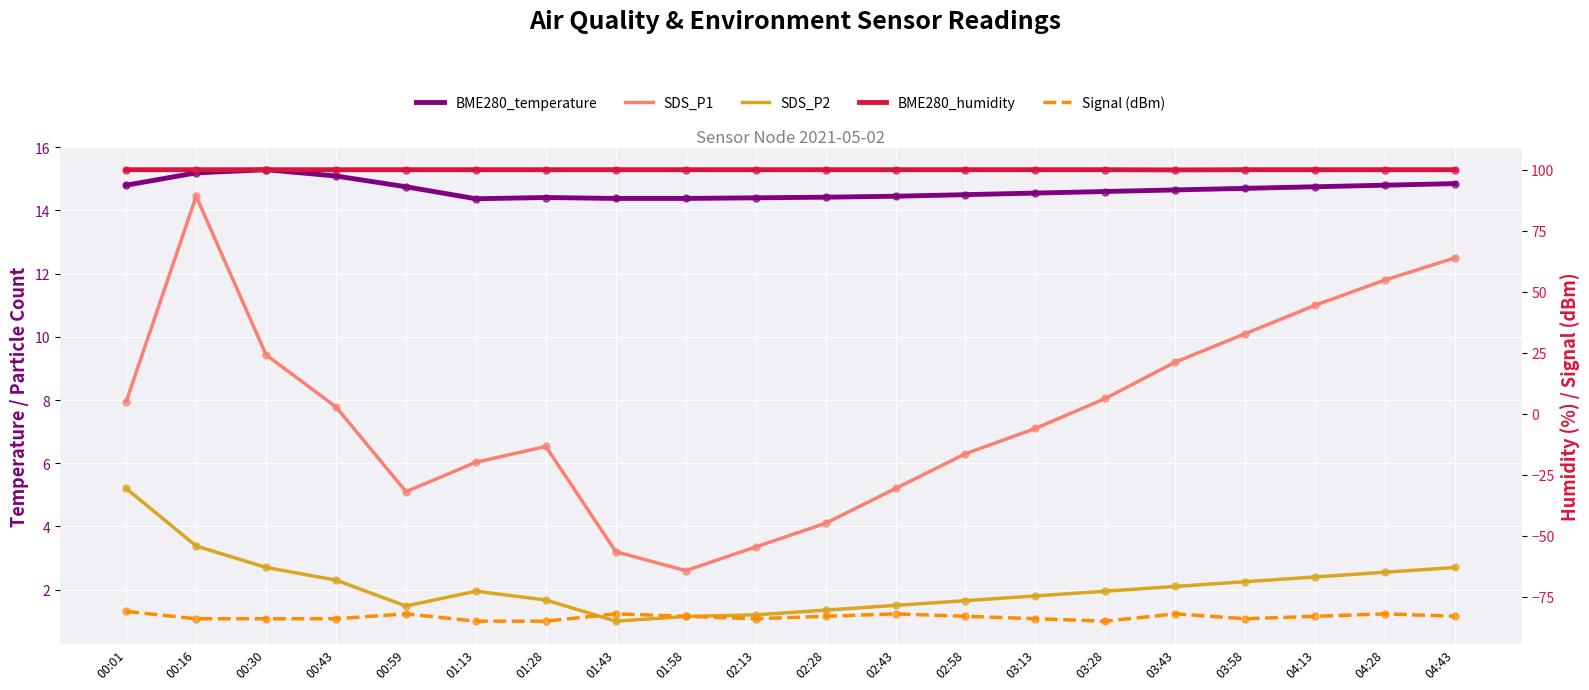

At how many categories does at least one series exceed 35?

20